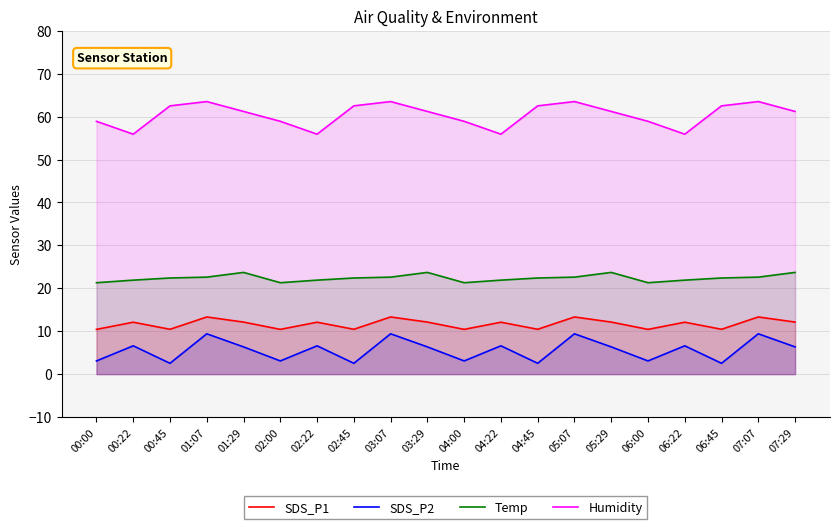

Which series has the largest range (max minus min)?

Humidity